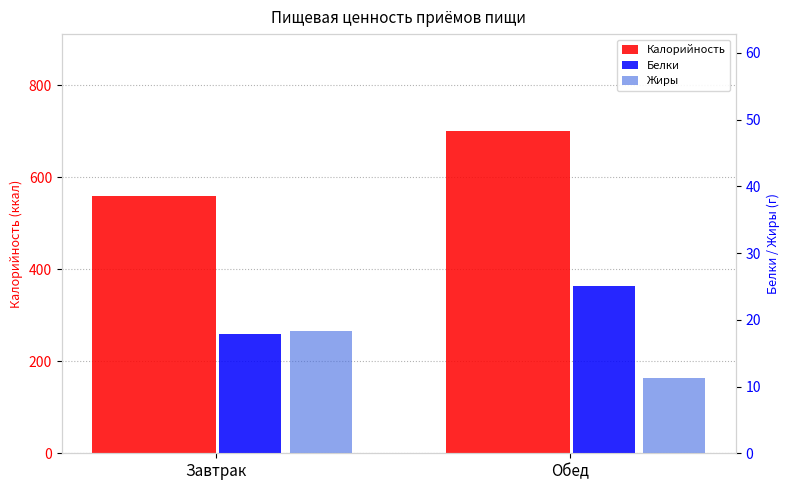

What are all the series names shown in the legend?

Калорийность, Белки, Жиры